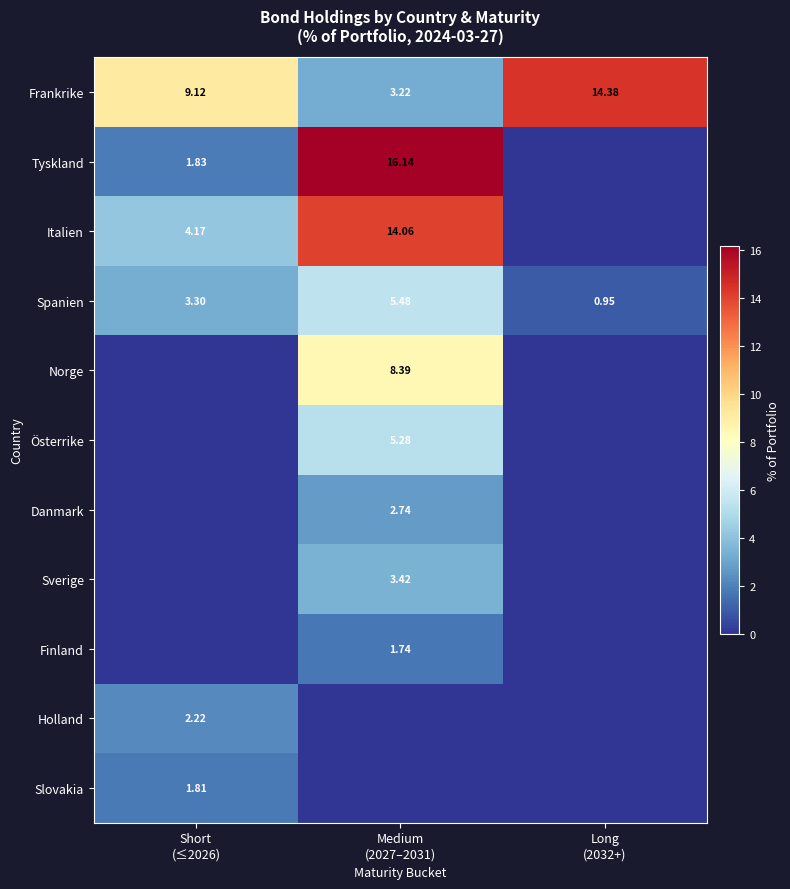

How many values in the Spanien series are below 3?

1